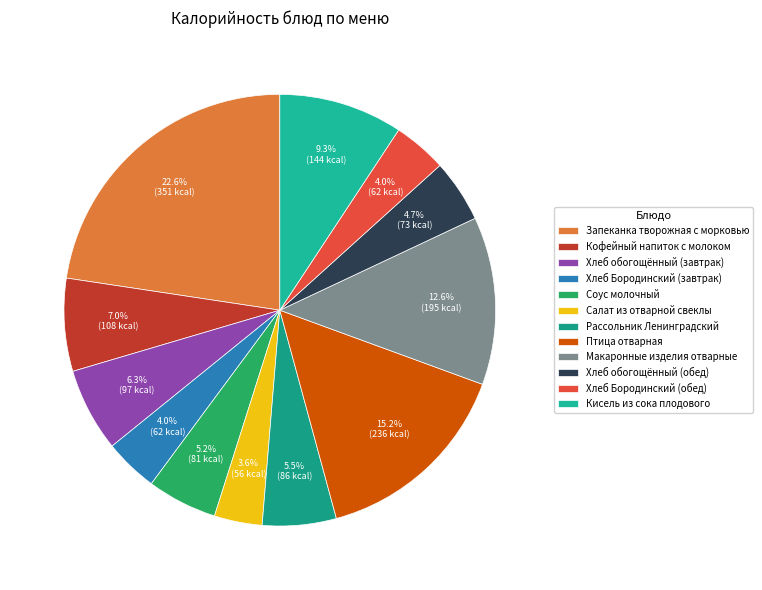

How many segments does this pie chart have?

12